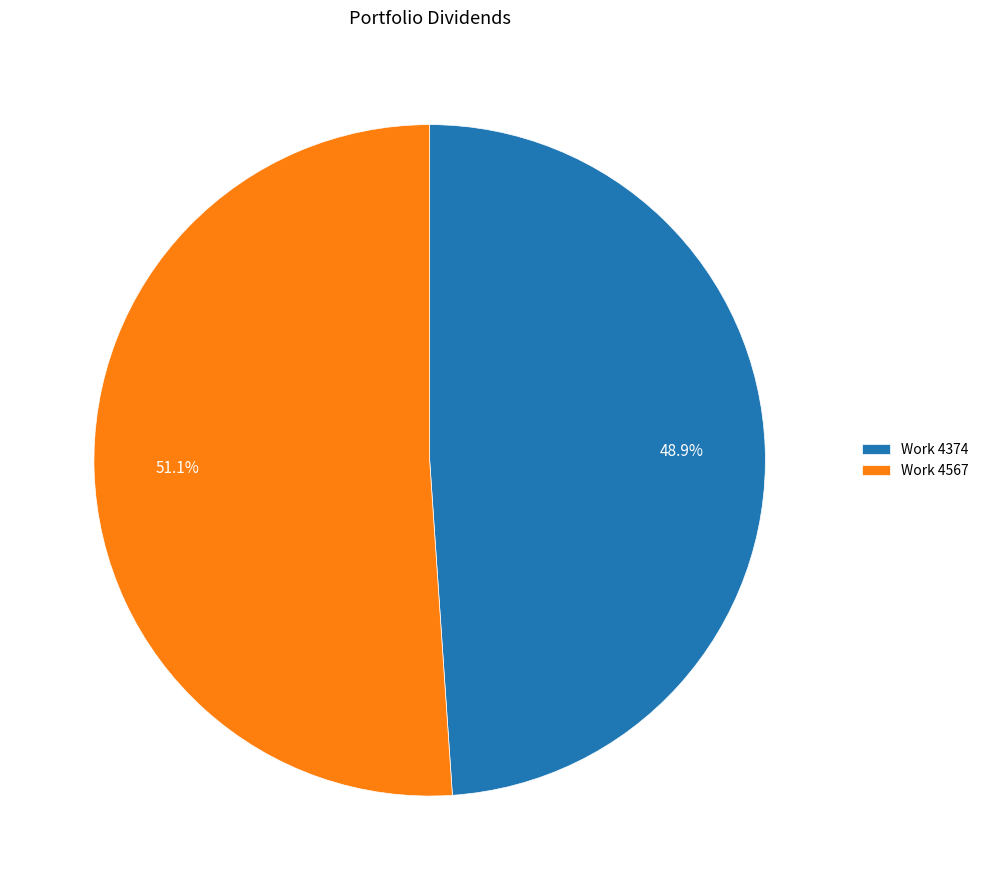

To the nearest percent, what portion does Work 4374 represent?

49%